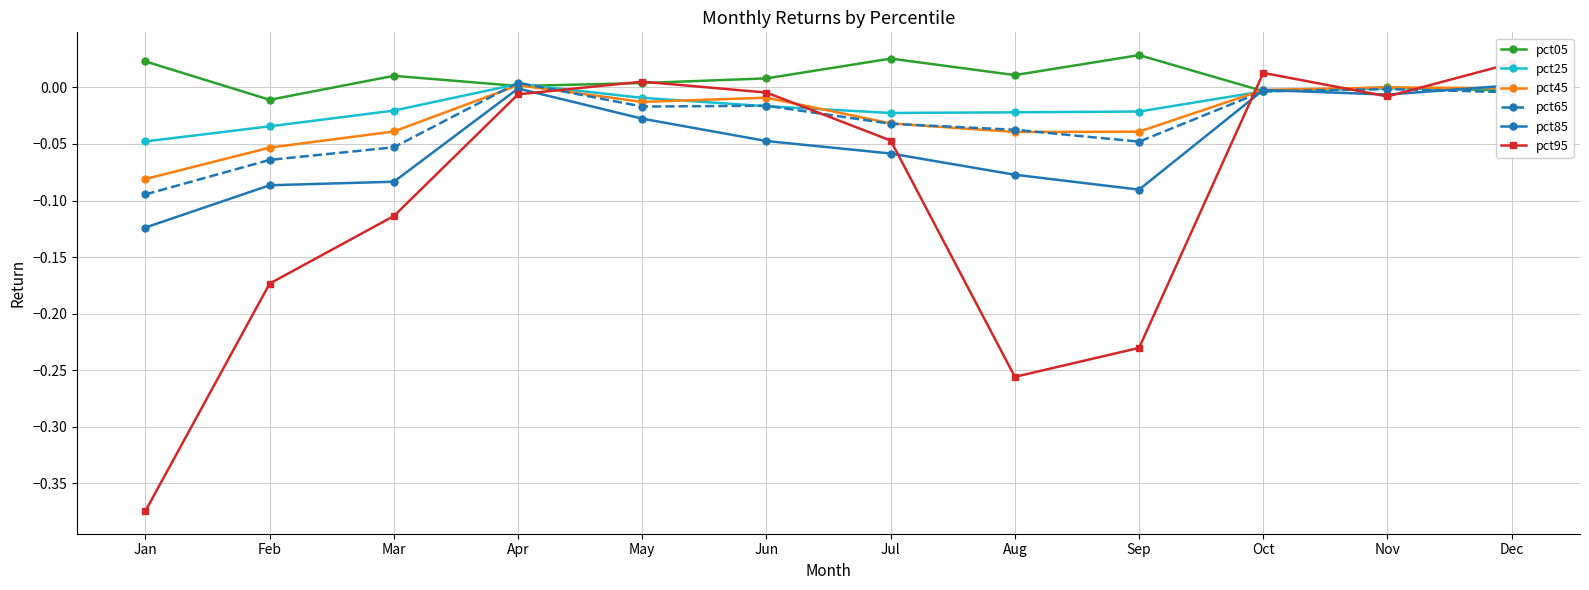

At which label does pct25 first exceed 0?

Apr